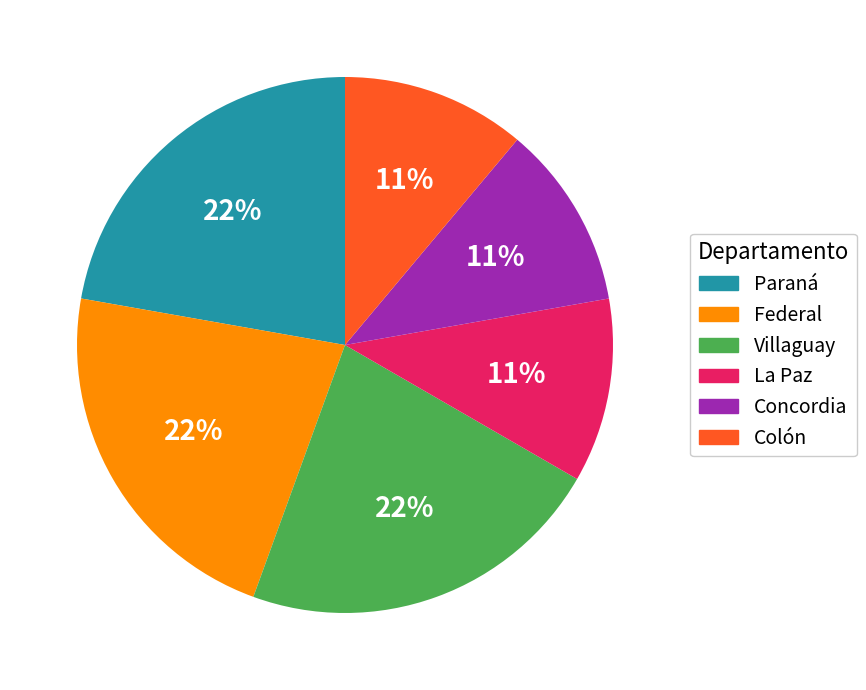

Is Federal the majority of the pie?

No